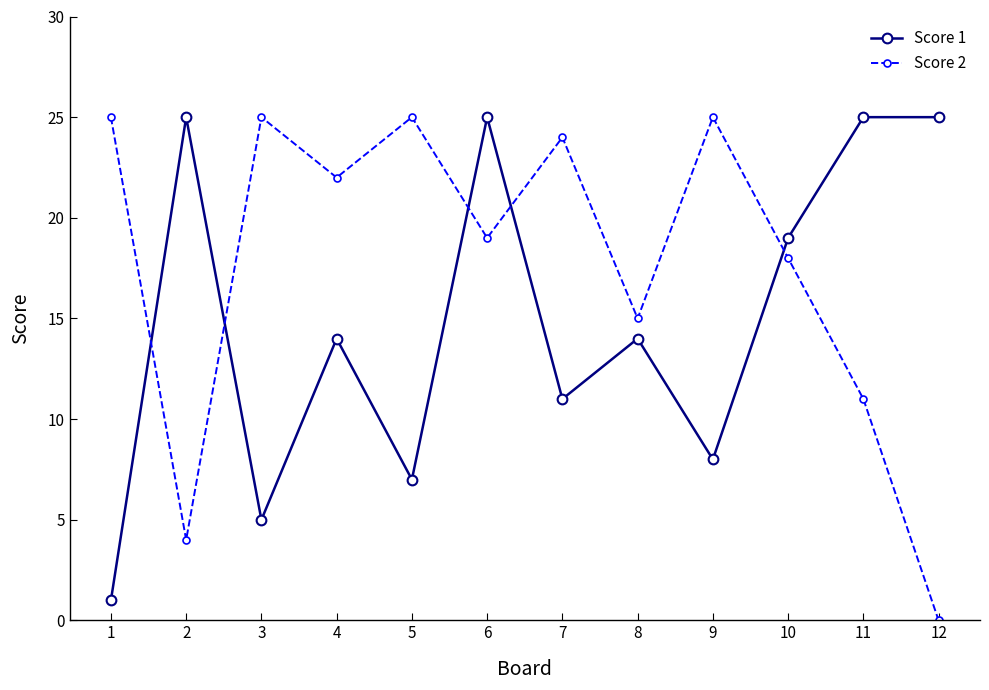

What are all the series names shown in the legend?

Score 1, Score 2